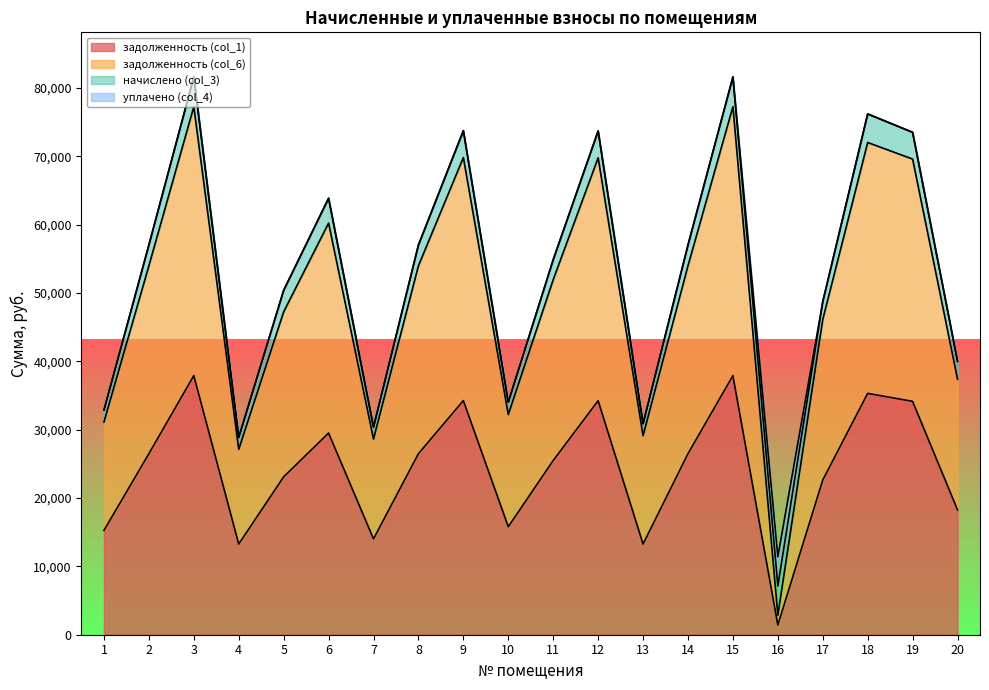

What is the smallest value displayed?

1427.0